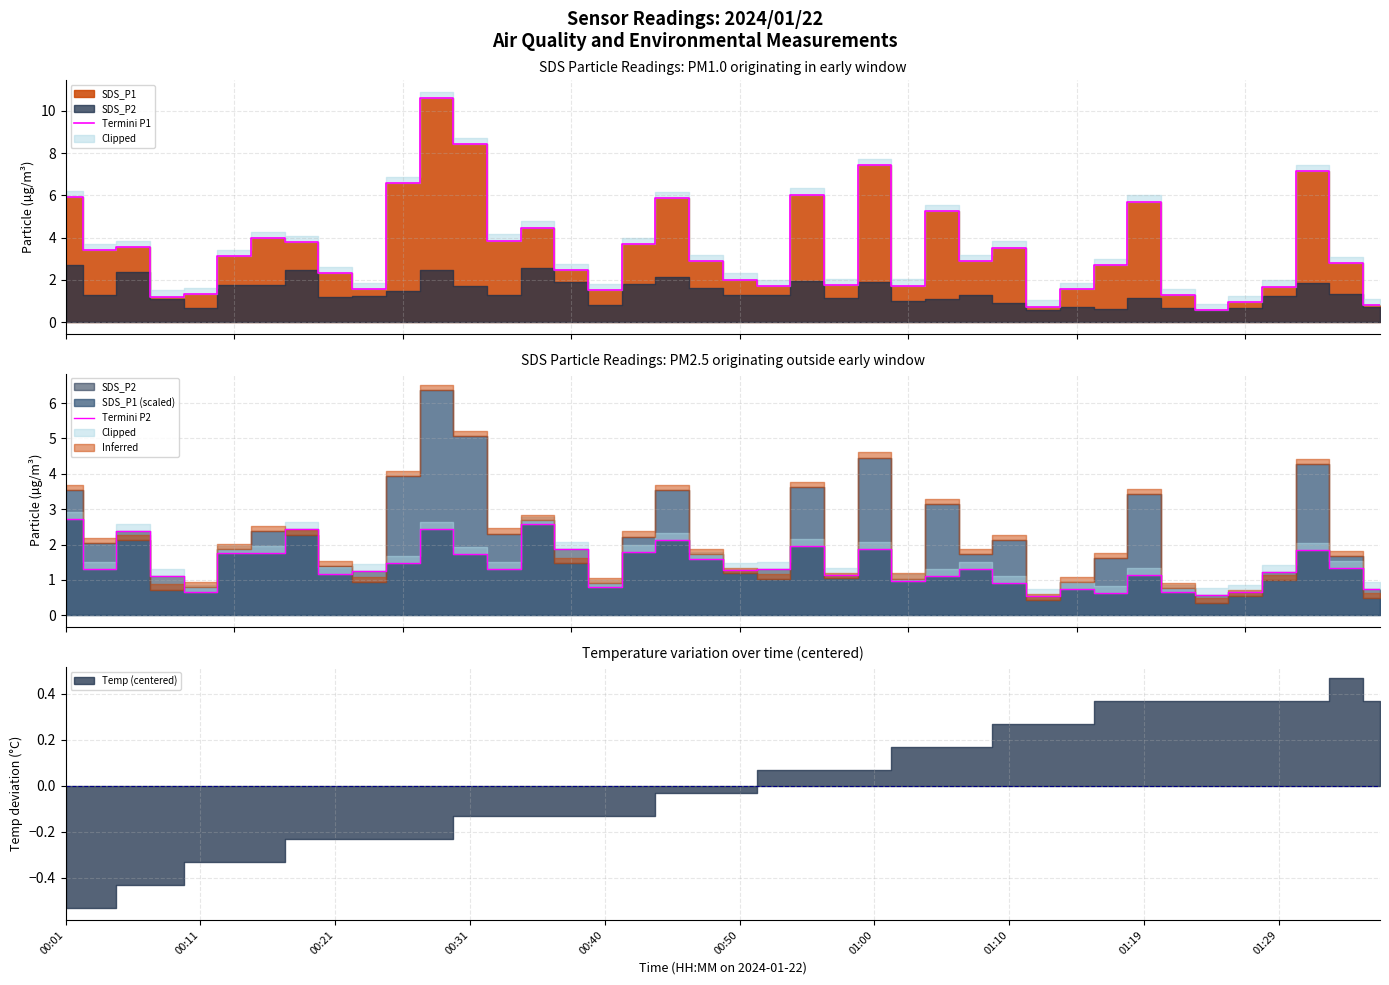

Which series has the widest spread of values?

Termini P1